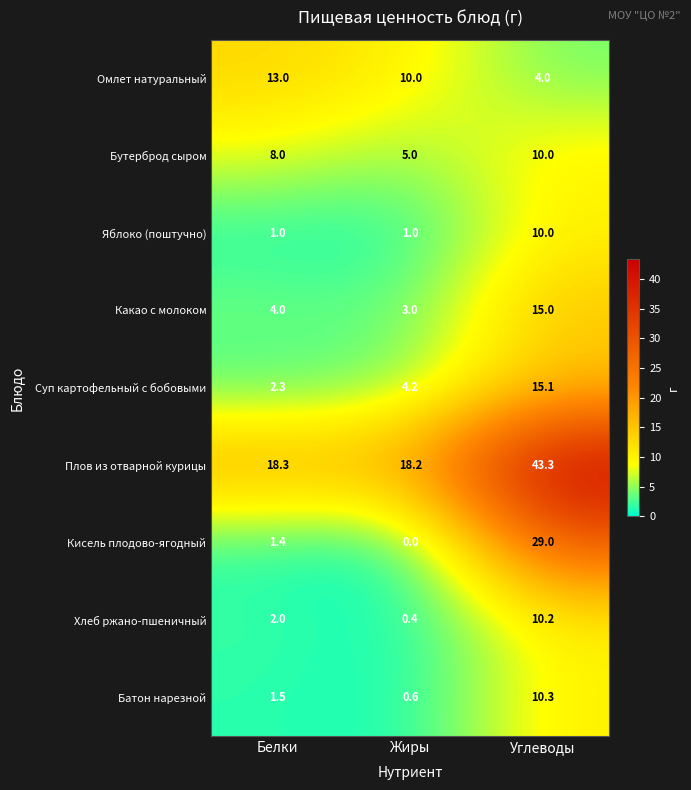

At which label is Плов из отварной курицы closest to 30?

Белки